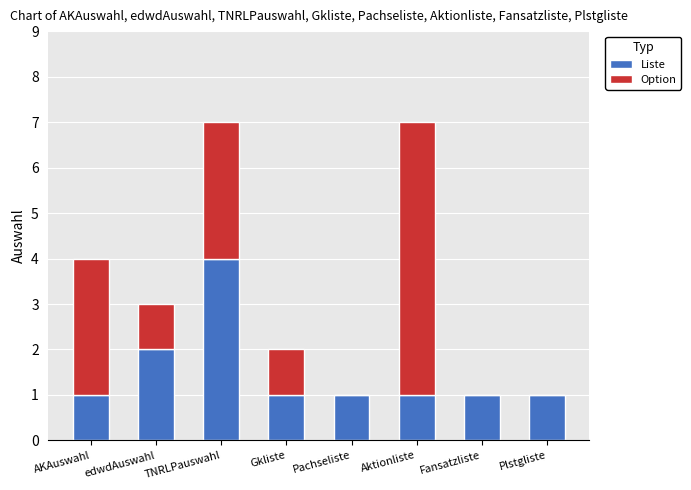

Which category has the highest value in the Liste series?

TNRLPauswahl